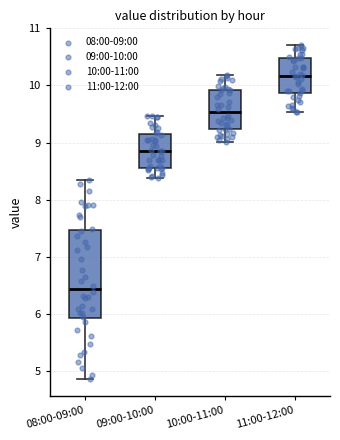

Comparing the boxes themselves (not the whiskers), which one is the tallest?

08:00-09:00